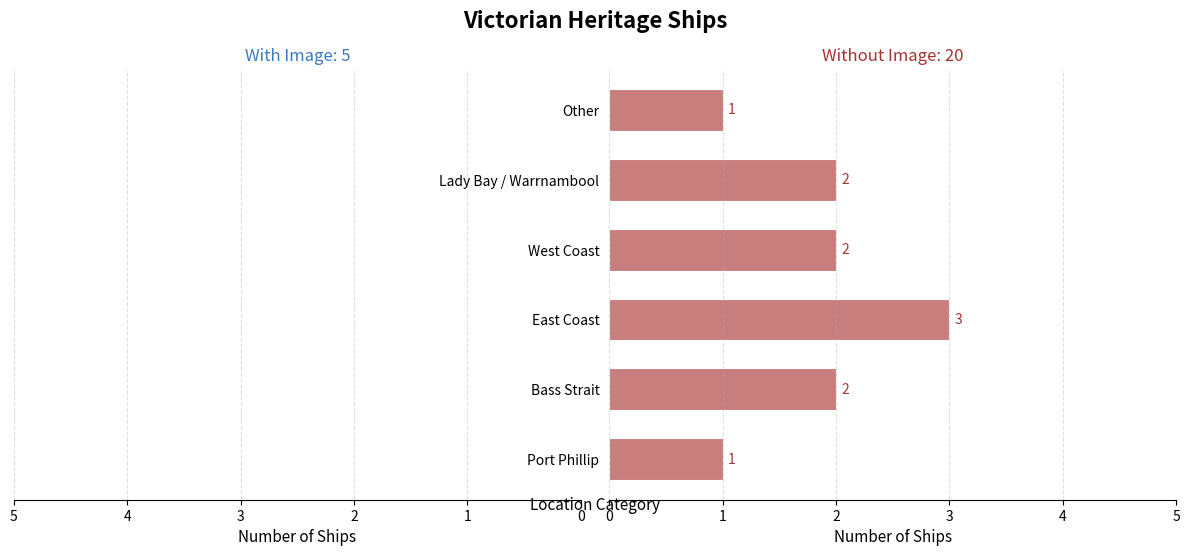

Is the value of With Image at Other greater than the value of Without Image at Port Phillip?

No